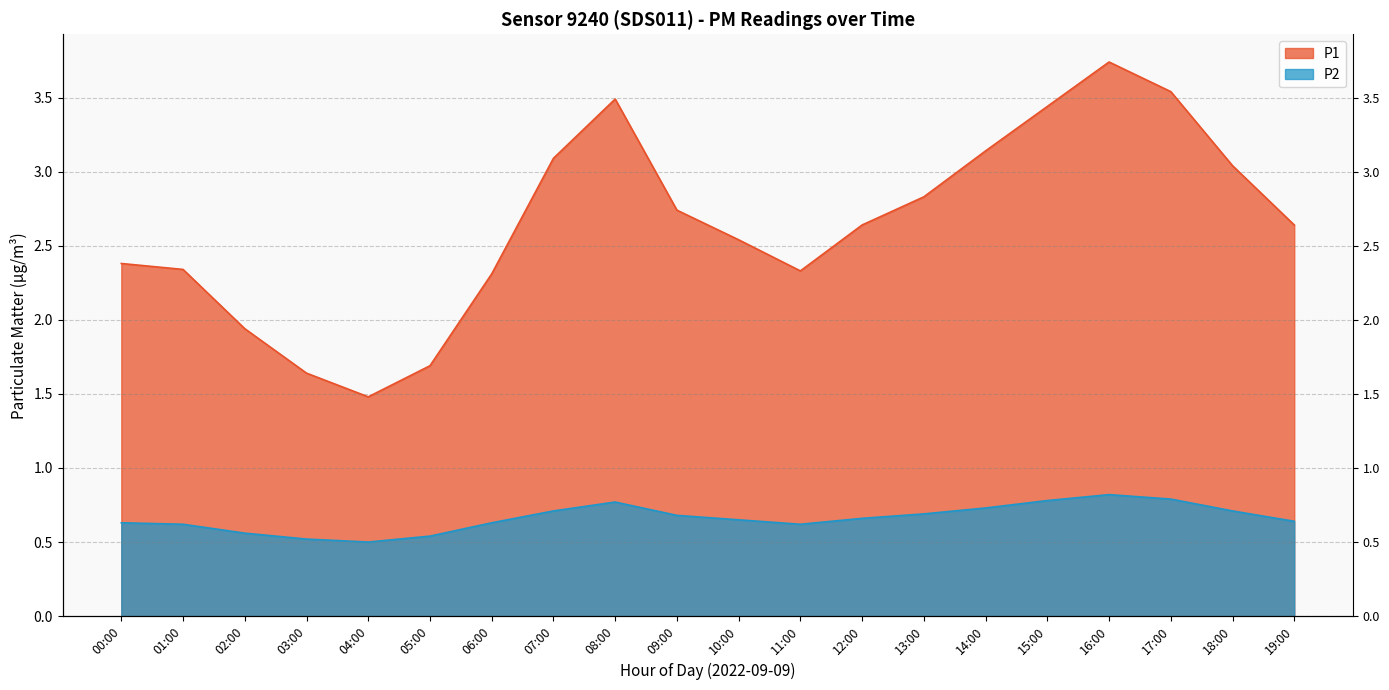

Count the number of data series in this chart.

2